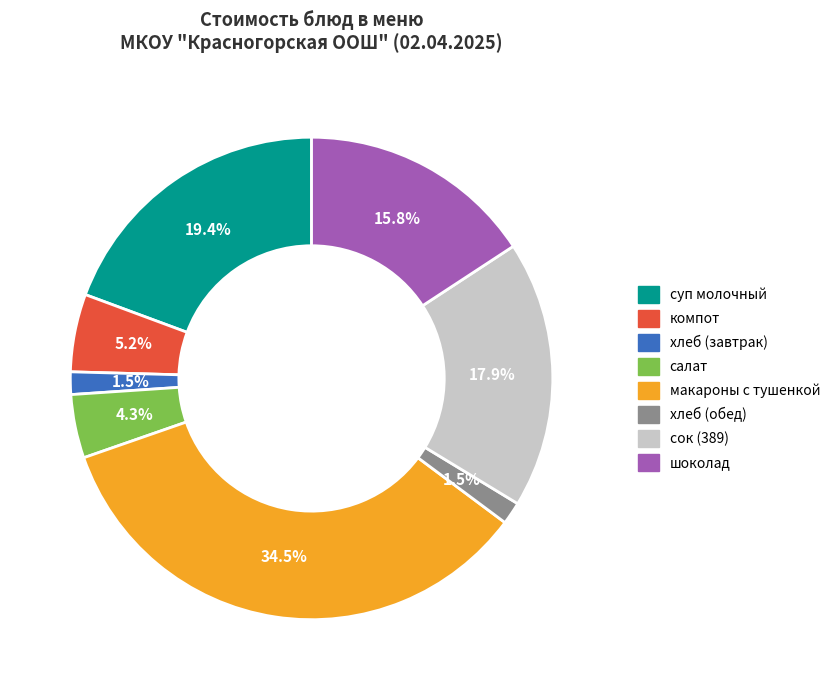

Which slice is the largest?

макароны с тушенкой